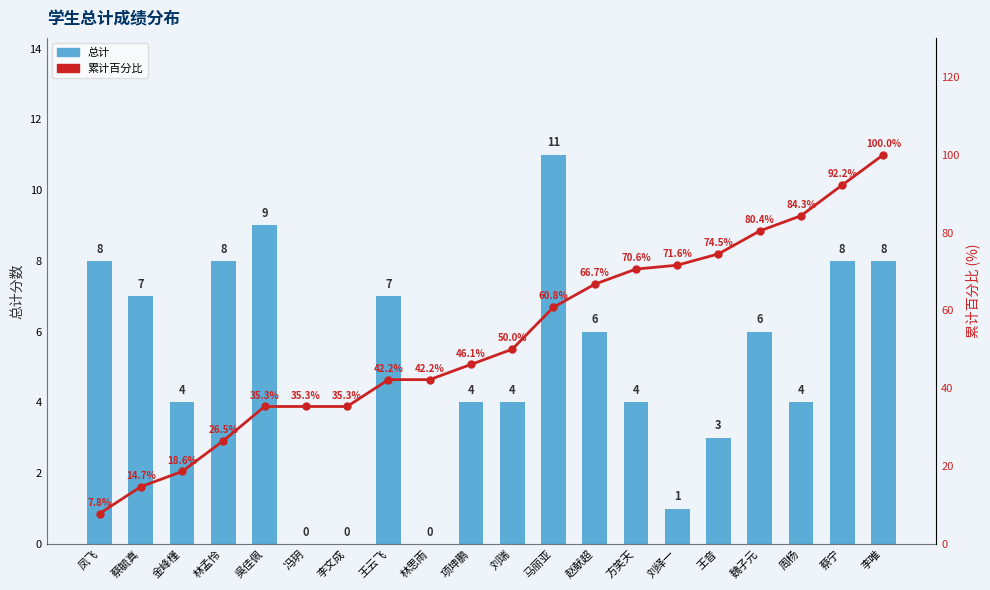

What is the greatest value displayed?

100.0